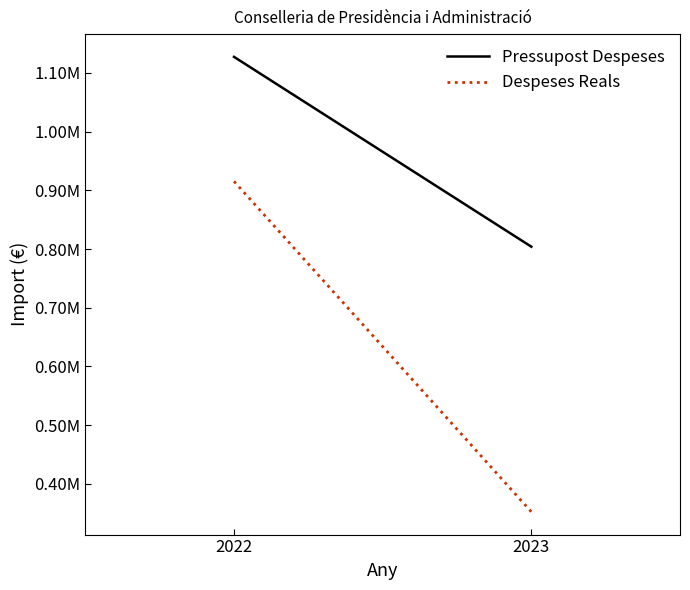

Reading left to right, list all the values displayed in this chart.

Pressupost Despeses: 1127409.0	803983.0
Despeses Reals: 915347.9	352249.7